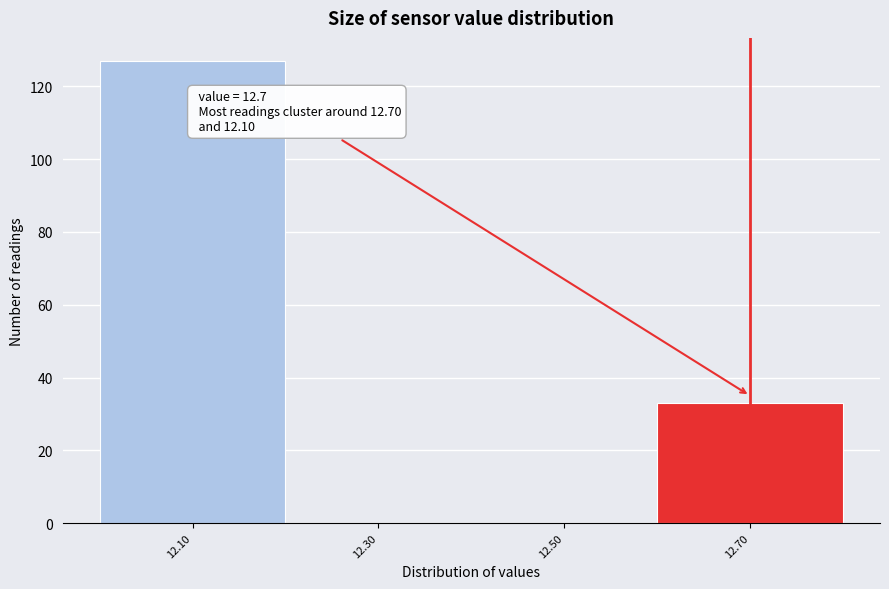

Which range on the x-axis has the tallest bar?

12.0 to 12.2